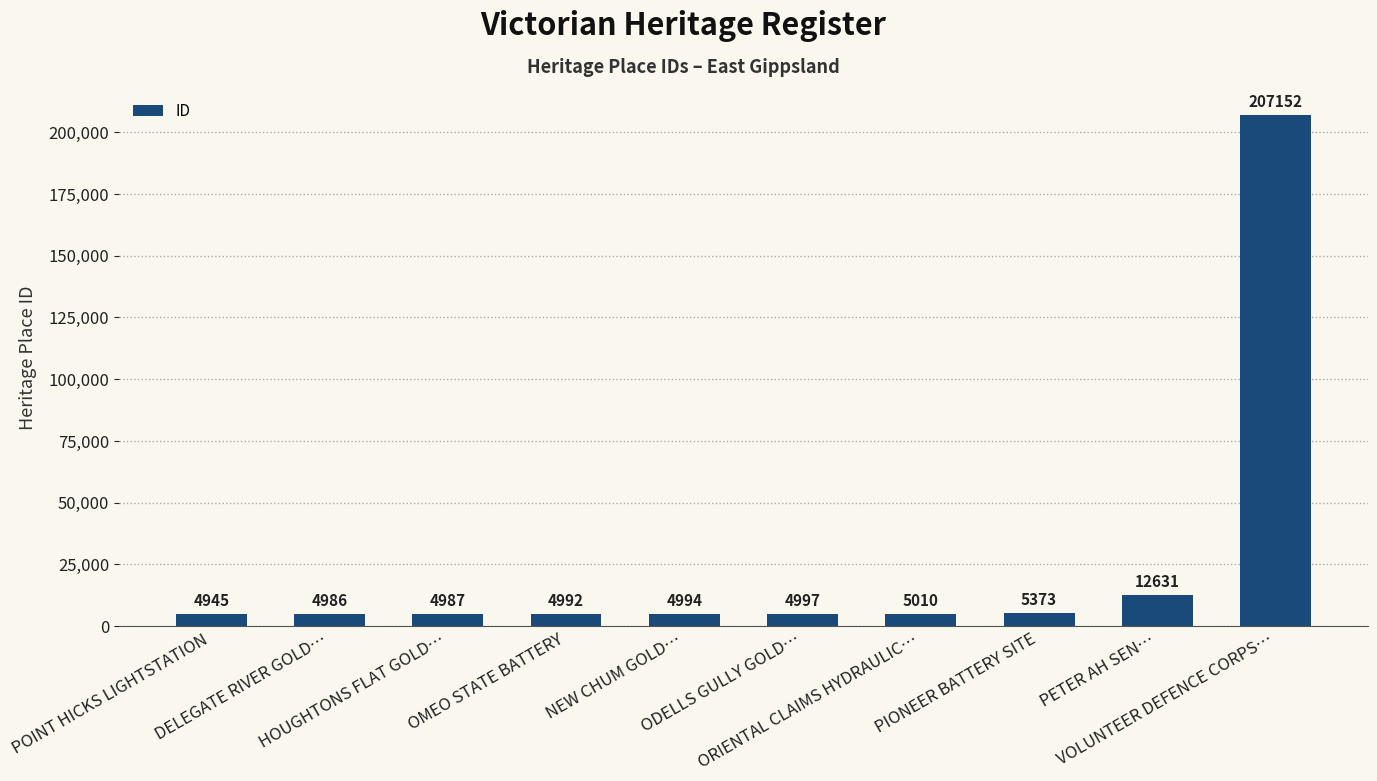

Reading right to left, transcribe all the data shown in this chart.

207152	12631	5373	5010	4997	4994	4992	4987	4986	4945